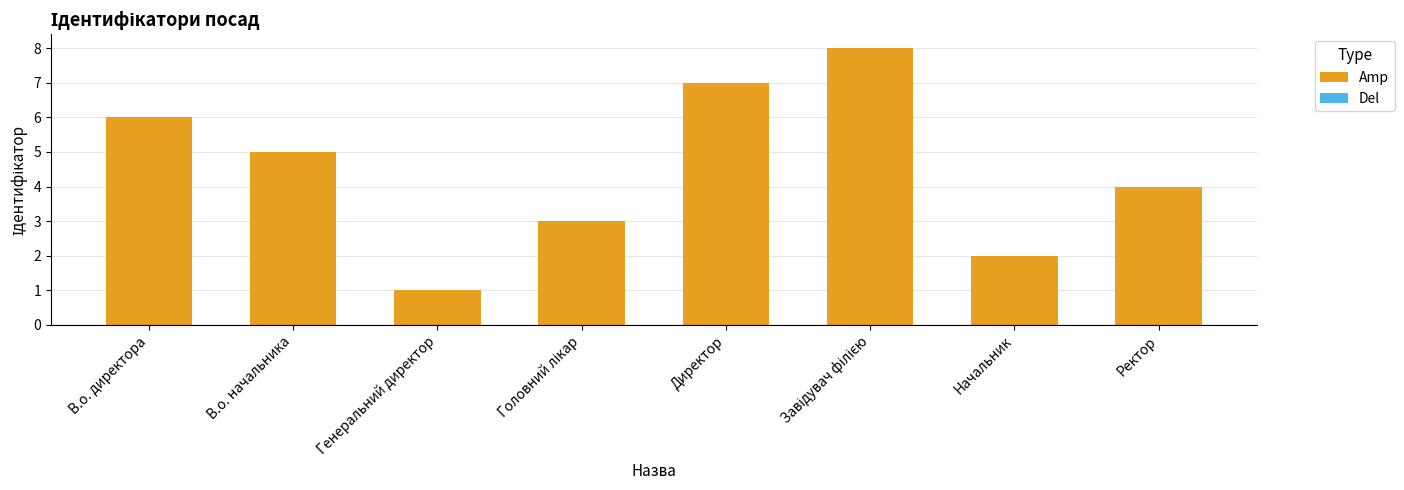

What is the difference between the second highest and second lowest values?

5